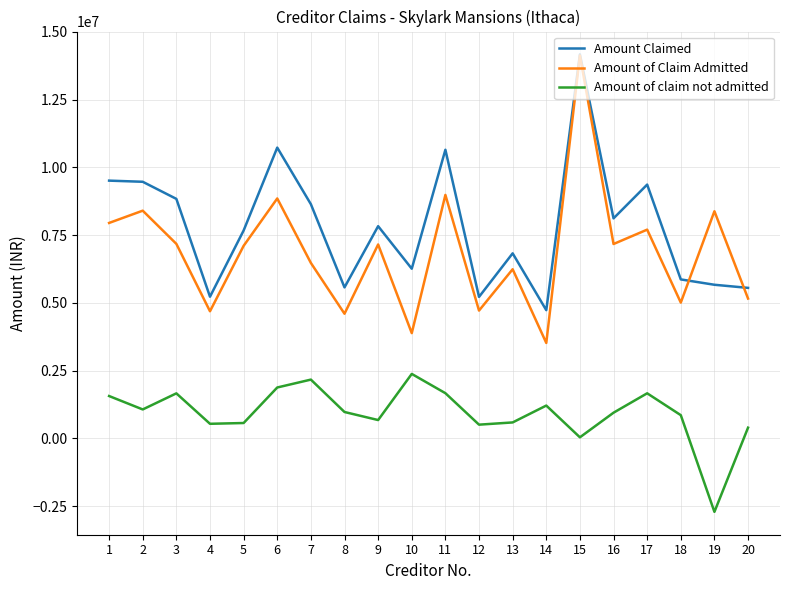

Which series has the largest range (max minus min)?

Amount of Claim Admitted